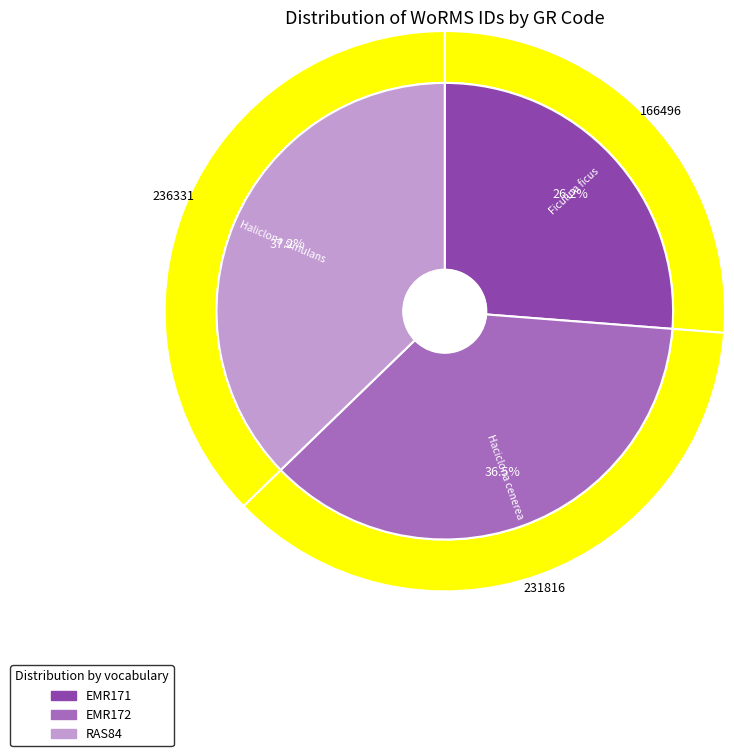

Is the sum of EMR171 and RAS84 greater than half?

Yes